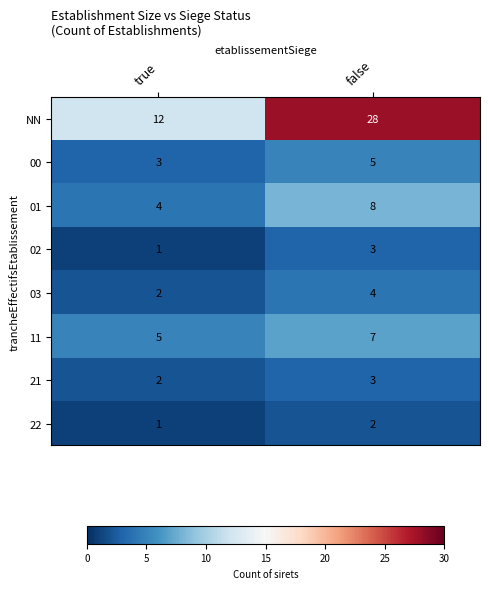

What is the sum of the NN values at true and false?

40